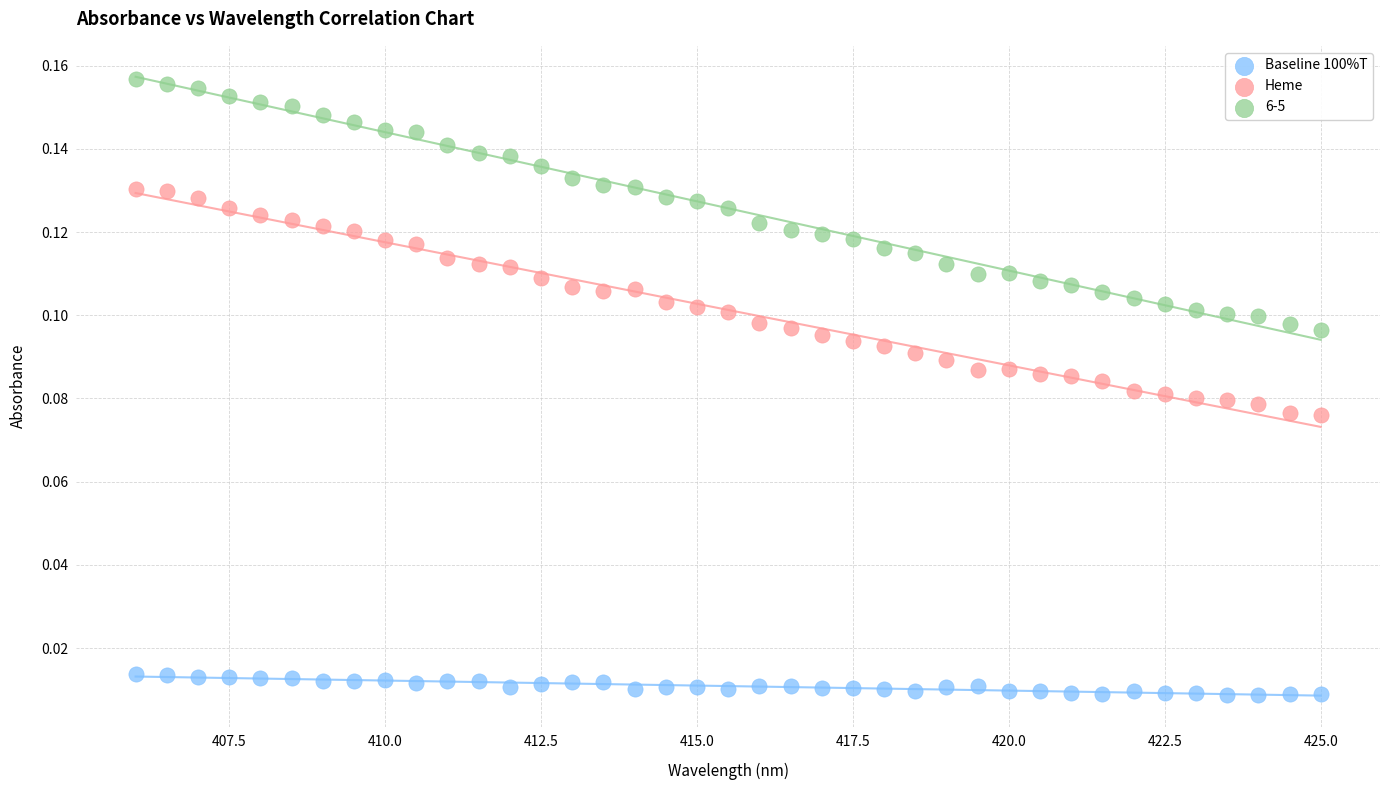

What are all the series names shown in the legend?

Baseline 100%T, Heme, 6-5